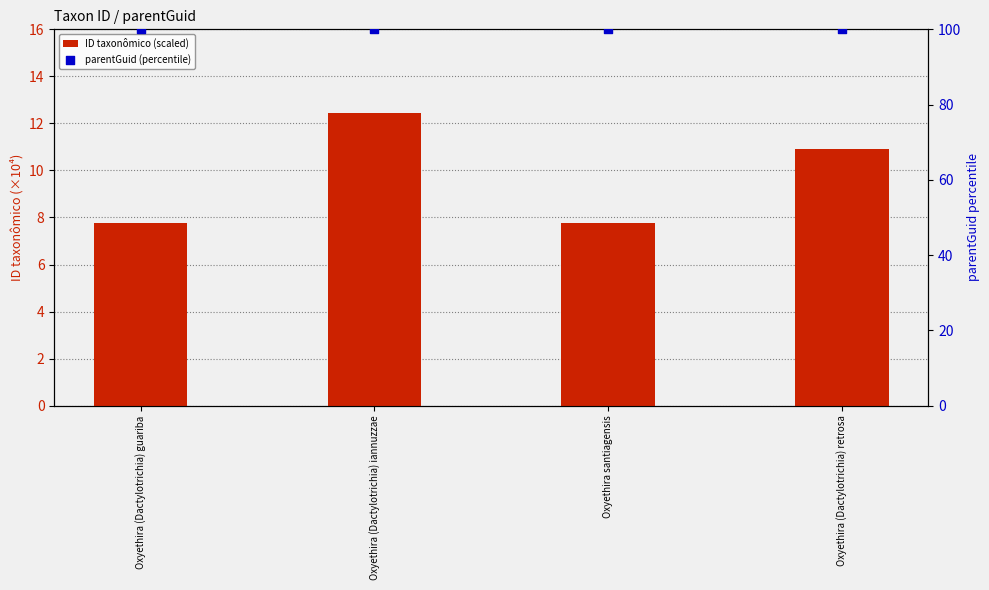

Which series contains the lowest Y value?

ID taxonômico (scaled)